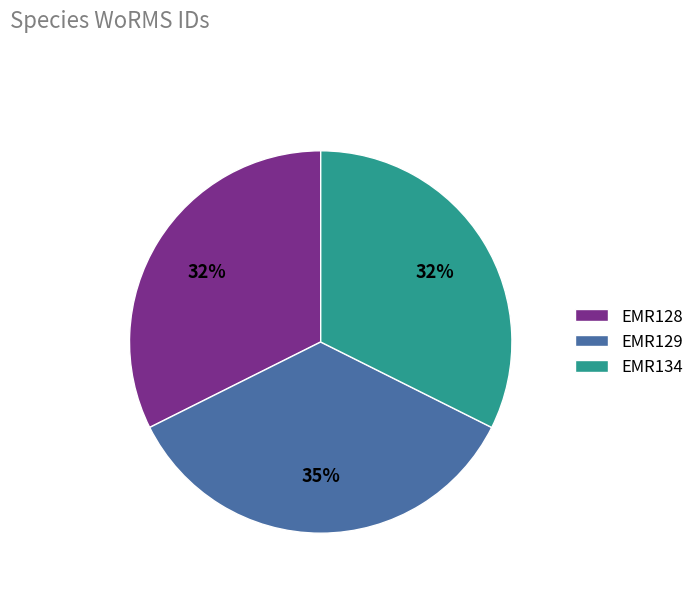

Is there any slice that represents more than half of the pie?

No